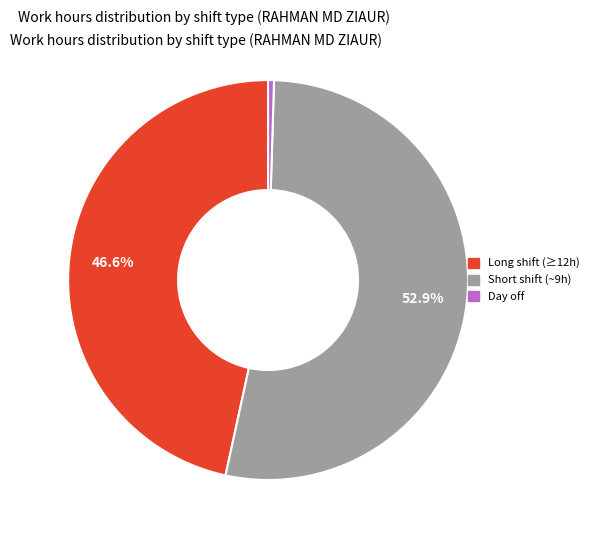

How many segments does this pie chart have?

3